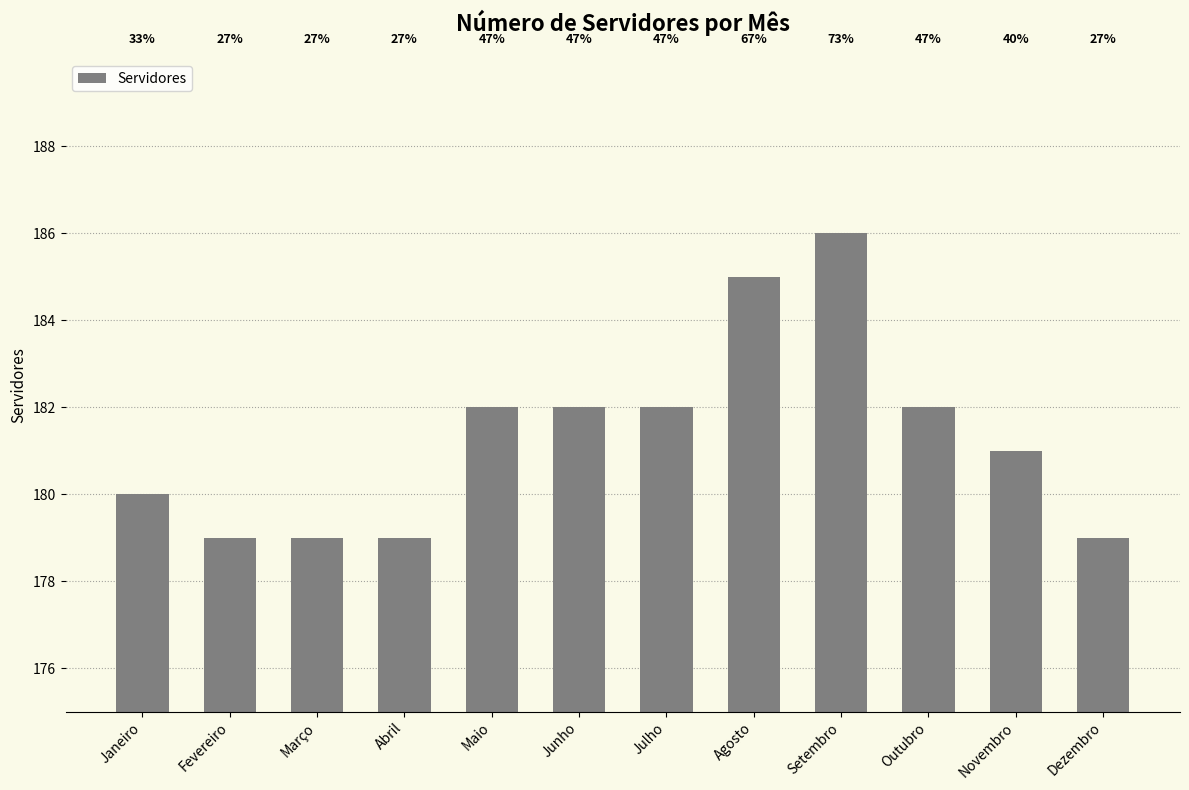

Does the chart contain any negative values?

No